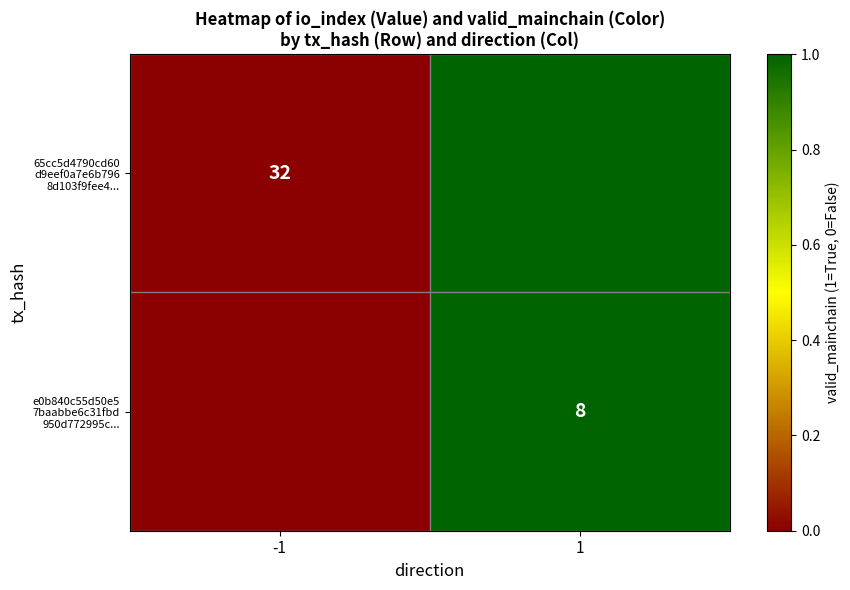

Which series has the largest total across all categories?

65cc5d4790cd60 d9eef0a7e6b796 8d103f9fee4...